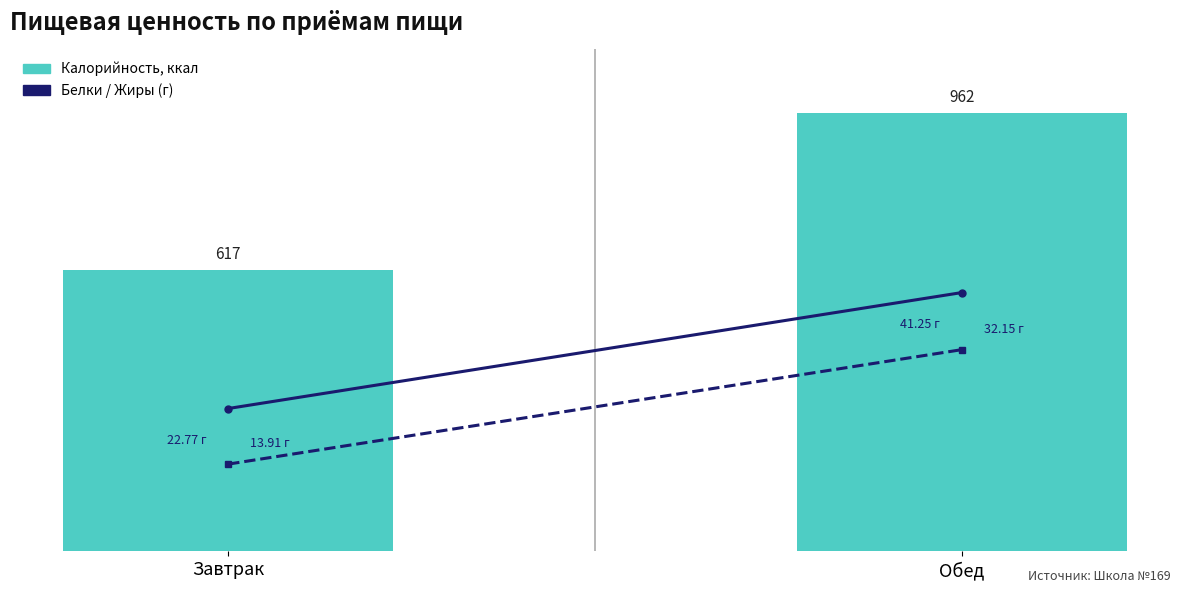

Reading right to left, what are all the values shown in this chart?

Калорийность, ккал: 961.8	616.6
Жиры: 41.2	22.8
Белки: 32.1	13.9